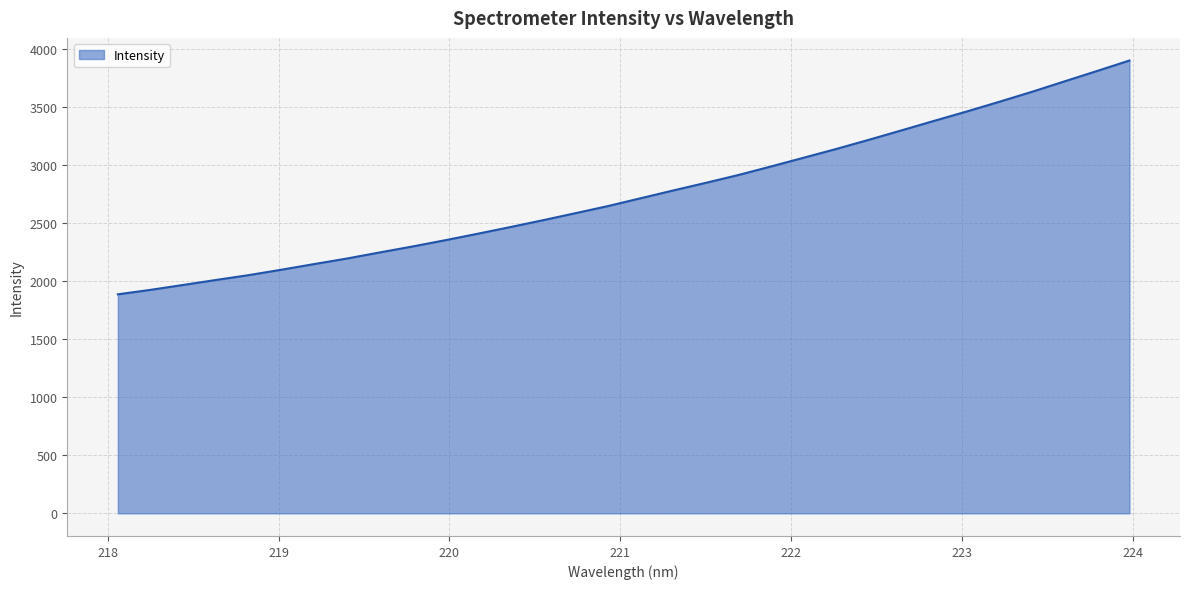

What is the minimum value shown in the chart?

1886.4